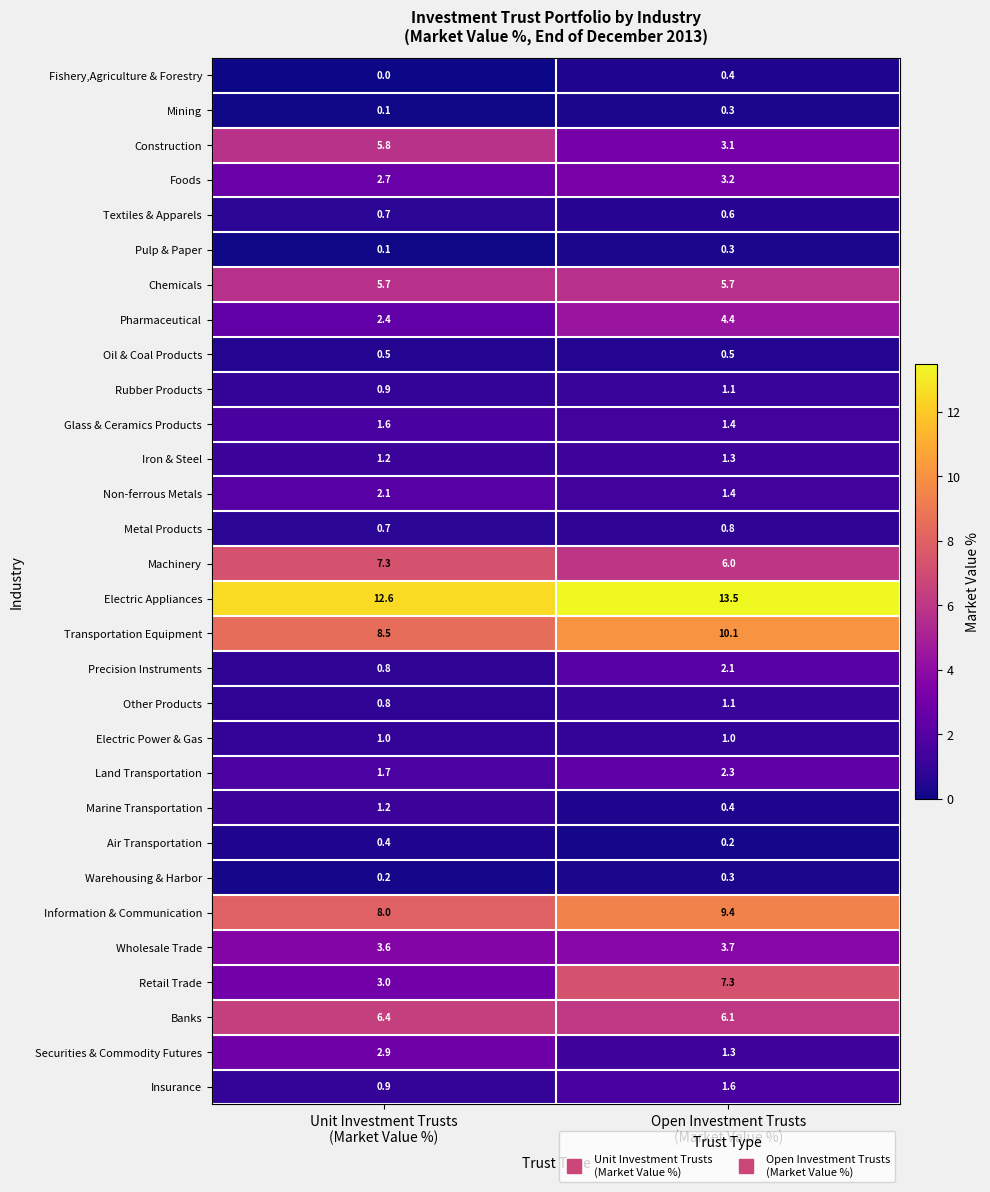

What is the highest value of the Fishery,Agriculture & Forestry series?

0.4